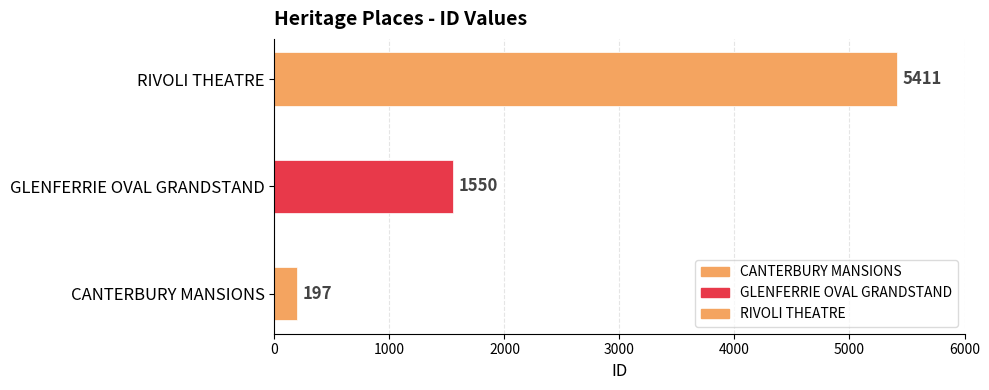

Is it true that the value at RIVOLI THEATRE is 5411?

True